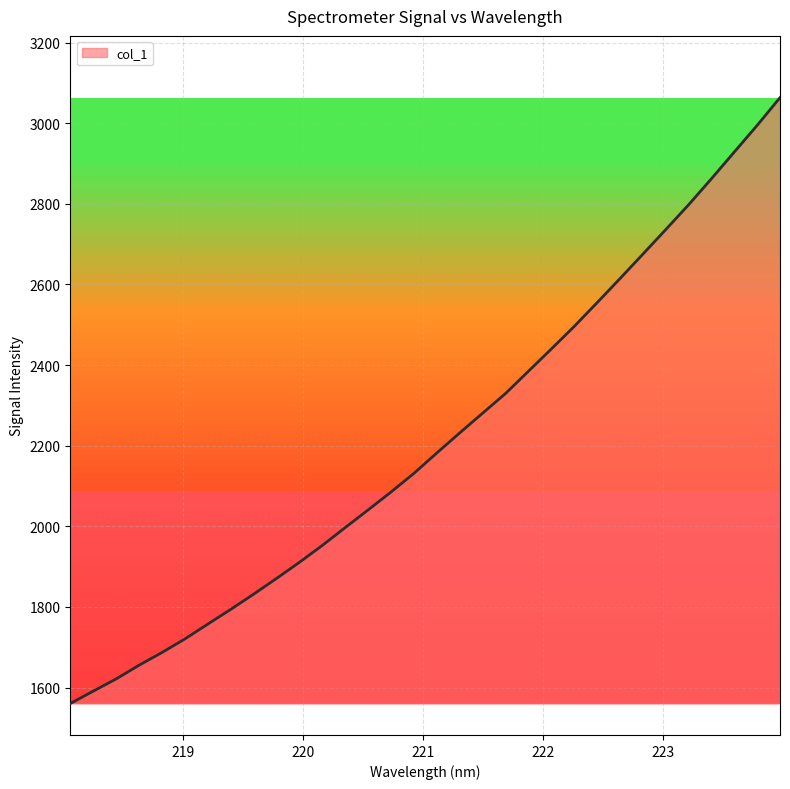

What is the difference between the maximum and minimum values?

1503.1